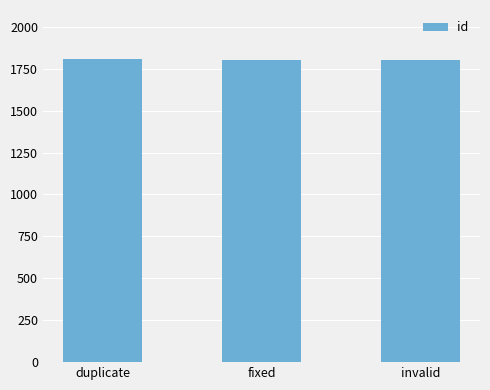

What is the sum of the values at invalid and fixed?

3607